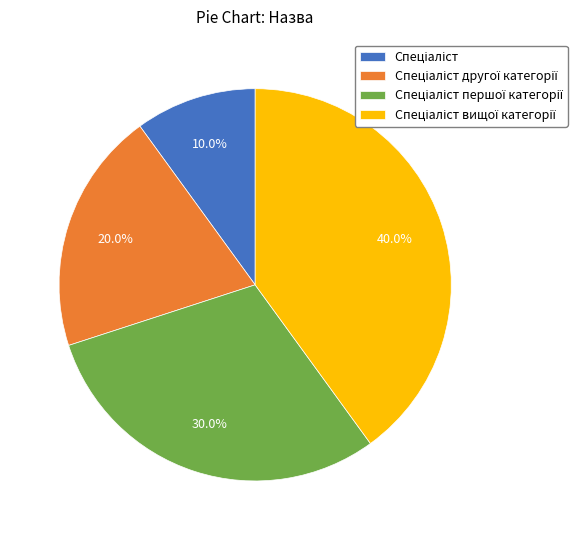

Count the number of slices in the pie.

4